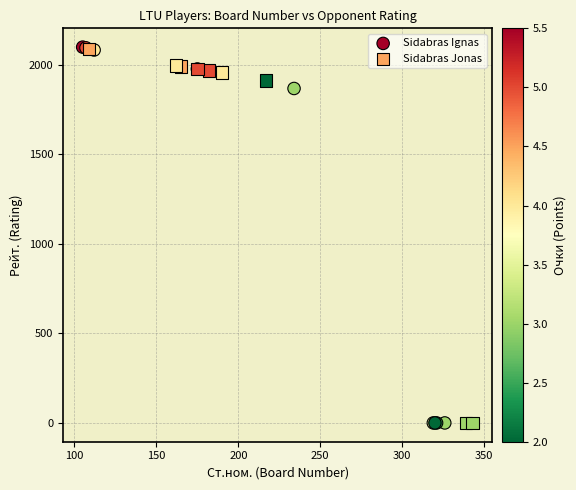

What are all the series names shown in the legend?

Sidabras Ignas, Sidabras Jonas